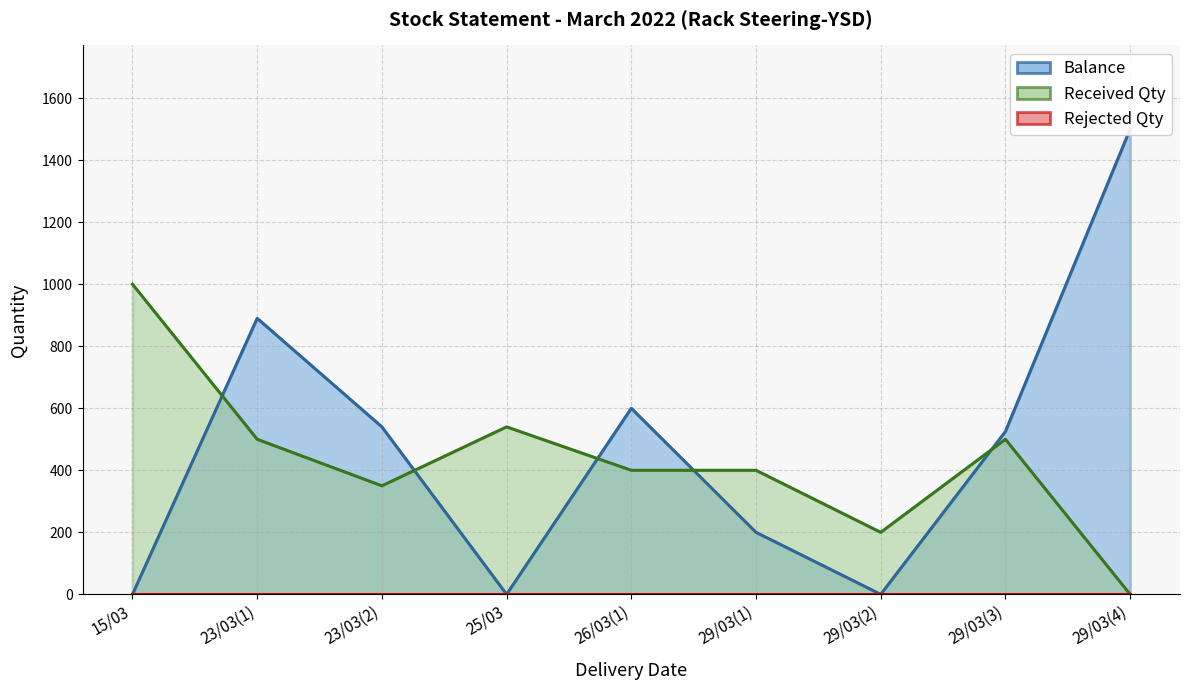

How many positive values are there?

6